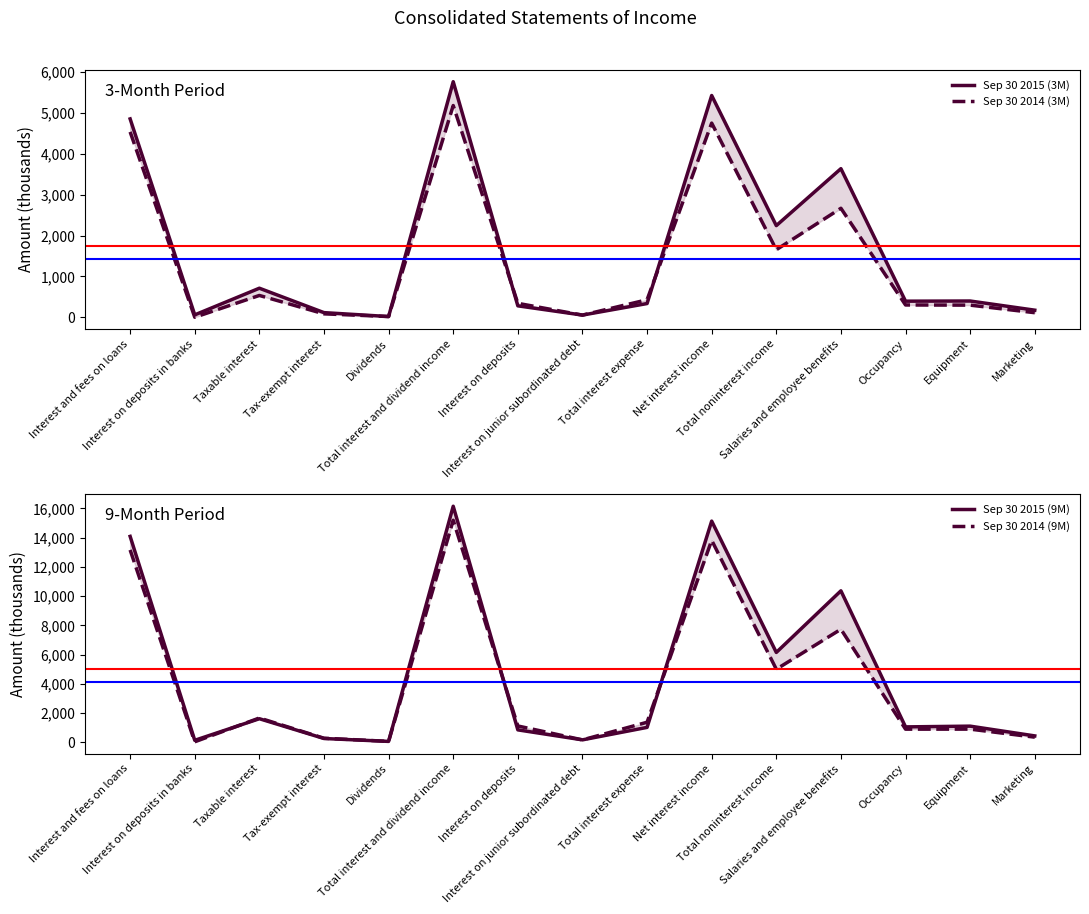

How many interior local valleys does the Sep 30 2015 (3M) series have?

5